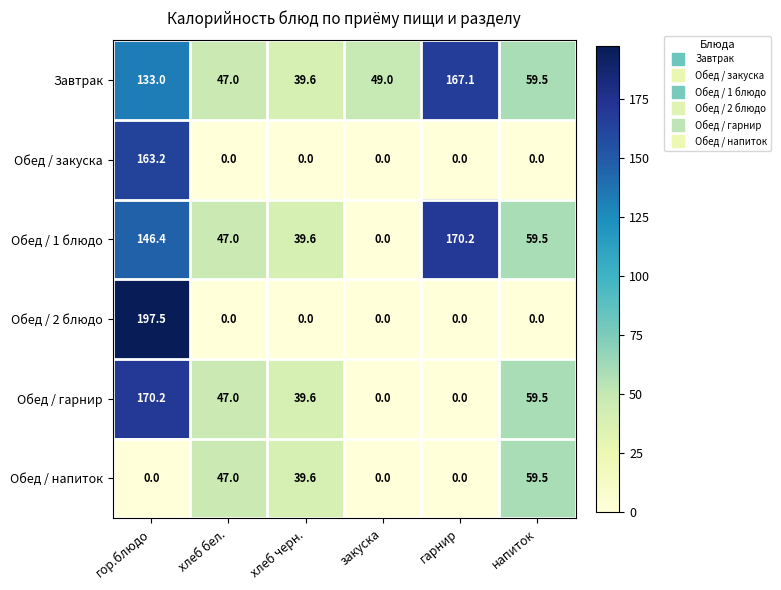

At how many categories does at least one series exceed 120?

2